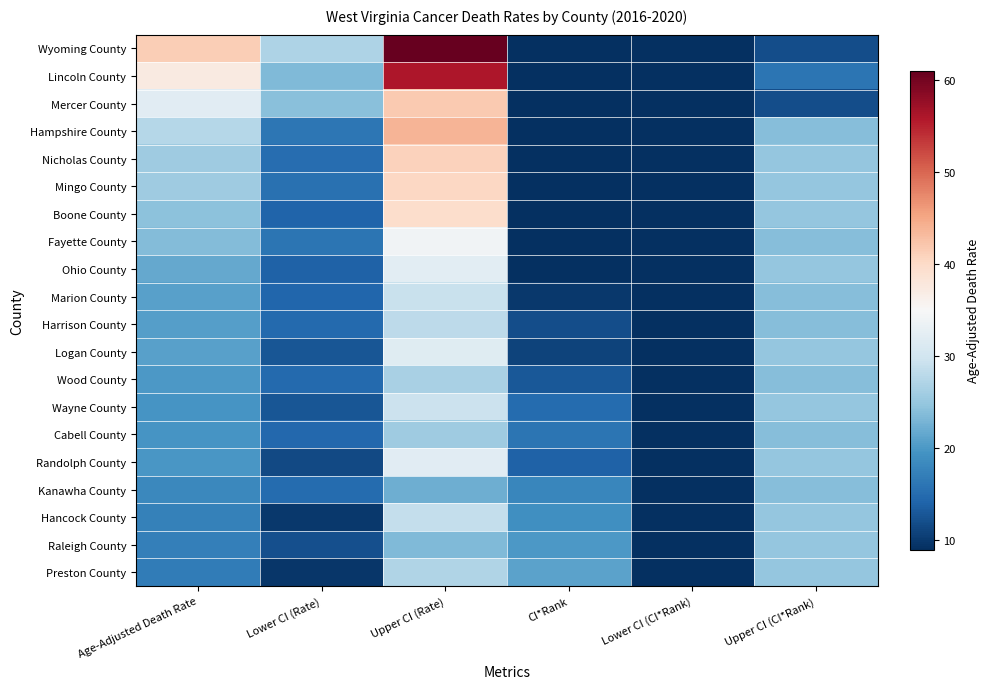

Reading right to left, what are all the values shown in this chart?

Wyoming County: Upper CI (CI*Rank)=12.0	Lower CI (CI*Rank)=1.0	CI*Rank=1.0	Upper CI (Rate)=61.0	Lower CI (Rate)=26.9	Age-Adjusted Death Rate=41.4
Lincoln County: Upper CI (CI*Rank)=16.0	Lower CI (CI*Rank)=1.0	CI*Rank=2.0	Upper CI (Rate)=56.1	Lower CI (Rate)=23.6	Age-Adjusted Death Rate=37.3
Mercer County: Upper CI (CI*Rank)=12.0	Lower CI (CI*Rank)=1.0	CI*Rank=3.0	Upper CI (Rate)=41.9	Lower CI (Rate)=24.1	Age-Adjusted Death Rate=32.1
Hampshire County: Upper CI (CI*Rank)=24.0	Lower CI (CI*Rank)=1.0	CI*Rank=4.0	Upper CI (Rate)=43.8	Lower CI (Rate)=16.2	Age-Adjusted Death Rate=27.5
Nicholas County: Upper CI (CI*Rank)=25.0	Lower CI (CI*Rank)=1.0	CI*Rank=5.0	Upper CI (Rate)=40.9	Lower CI (Rate)=15.2	Age-Adjusted Death Rate=25.8
Mingo County: Upper CI (CI*Rank)=25.0	Lower CI (CI*Rank)=1.0	CI*Rank=6.0	Upper CI (Rate)=40.3	Lower CI (Rate)=15.5	Age-Adjusted Death Rate=25.7
Boone County: Upper CI (CI*Rank)=25.0	Lower CI (CI*Rank)=1.0	CI*Rank=7.0	Upper CI (Rate)=39.5	Lower CI (Rate)=14.1	Age-Adjusted Death Rate=24.4
Fayette County: Upper CI (CI*Rank)=24.0	Lower CI (CI*Rank)=2.0	CI*Rank=8.0	Upper CI (Rate)=34.1	Lower CI (Rate)=16.0	Age-Adjusted Death Rate=23.8
Ohio County: Upper CI (CI*Rank)=25.0	Lower CI (CI*Rank)=2.0	CI*Rank=9.0	Upper CI (Rate)=32.3	Lower CI (Rate)=13.9	Age-Adjusted Death Rate=21.7
Marion County: Upper CI (CI*Rank)=24.0	Lower CI (CI*Rank)=3.0	CI*Rank=10.0	Upper CI (Rate)=29.2	Lower CI (Rate)=14.4	Age-Adjusted Death Rate=20.9
Harrison County: Upper CI (CI*Rank)=24.0	Lower CI (CI*Rank)=3.0	CI*Rank=12.0	Upper CI (Rate)=28.1	Lower CI (Rate)=14.8	Age-Adjusted Death Rate=20.7
Logan County: Upper CI (CI*Rank)=25.0	Lower CI (CI*Rank)=2.0	CI*Rank=11.0	Upper CI (Rate)=31.9	Lower CI (Rate)=12.8	Age-Adjusted Death Rate=20.8
Wood County: Upper CI (CI*Rank)=24.0	Lower CI (CI*Rank)=4.0	CI*Rank=13.0	Upper CI (Rate)=26.5	Lower CI (Rate)=14.8	Age-Adjusted Death Rate=20.0
Wayne County: Upper CI (CI*Rank)=25.0	Lower CI (CI*Rank)=3.0	CI*Rank=15.0	Upper CI (Rate)=29.4	Lower CI (Rate)=12.7	Age-Adjusted Death Rate=19.7
Cabell County: Upper CI (CI*Rank)=24.0	Lower CI (CI*Rank)=5.0	CI*Rank=16.0	Upper CI (Rate)=25.7	Lower CI (Rate)=14.6	Age-Adjusted Death Rate=19.6
Randolph County: Upper CI (CI*Rank)=25.0	Lower CI (CI*Rank)=2.0	CI*Rank=14.0	Upper CI (Rate)=32.0	Lower CI (Rate)=11.6	Age-Adjusted Death Rate=19.9
Kanawha County: Upper CI (CI*Rank)=24.0	Lower CI (CI*Rank)=7.0	CI*Rank=18.0	Upper CI (Rate)=22.4	Lower CI (Rate)=14.9	Age-Adjusted Death Rate=18.3
Hancock County: Upper CI (CI*Rank)=25.0	Lower CI (CI*Rank)=4.0	CI*Rank=19.0	Upper CI (Rate)=28.8	Lower CI (Rate)=10.0	Age-Adjusted Death Rate=17.5
Raleigh County: Upper CI (CI*Rank)=25.0	Lower CI (CI*Rank)=7.0	CI*Rank=20.0	Upper CI (Rate)=23.5	Lower CI (Rate)=12.2	Age-Adjusted Death Rate=17.2
Preston County: Upper CI (CI*Rank)=25.0	Lower CI (CI*Rank)=5.0	CI*Rank=21.0	Upper CI (Rate)=27.1	Lower CI (Rate)=9.8	Age-Adjusted Death Rate=16.9